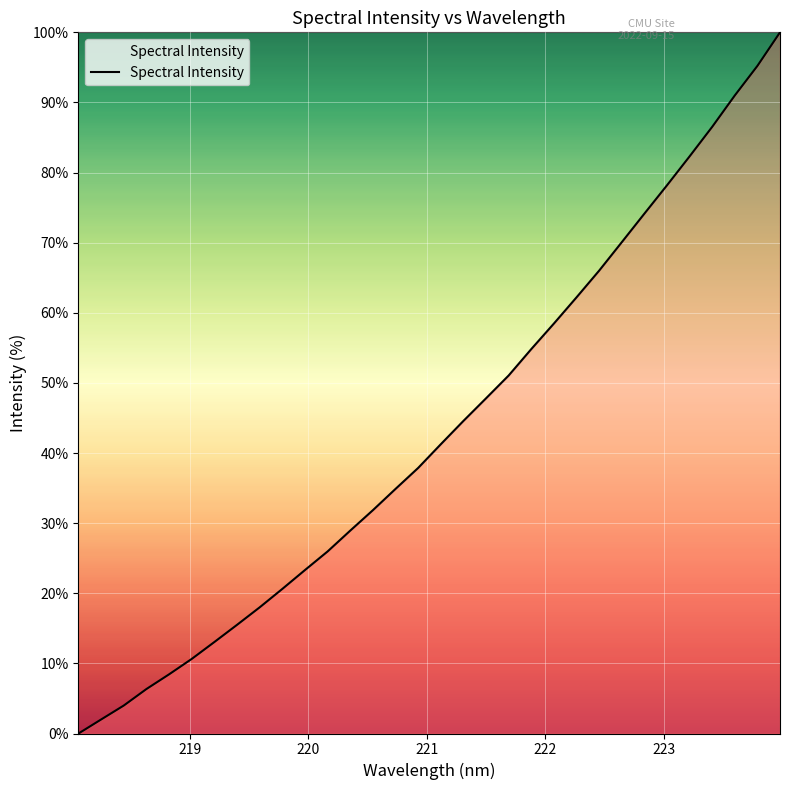

What is the difference between the maximum and minimum values?

100.0